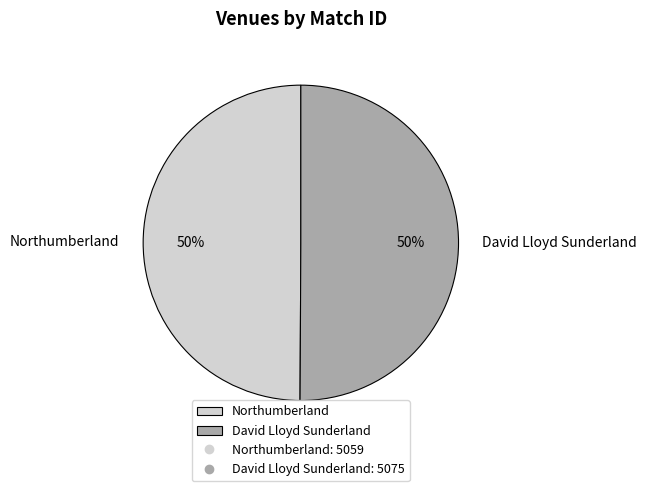

Do Northumberland and David Lloyd Sunderland together represent more than half of the pie?

Yes